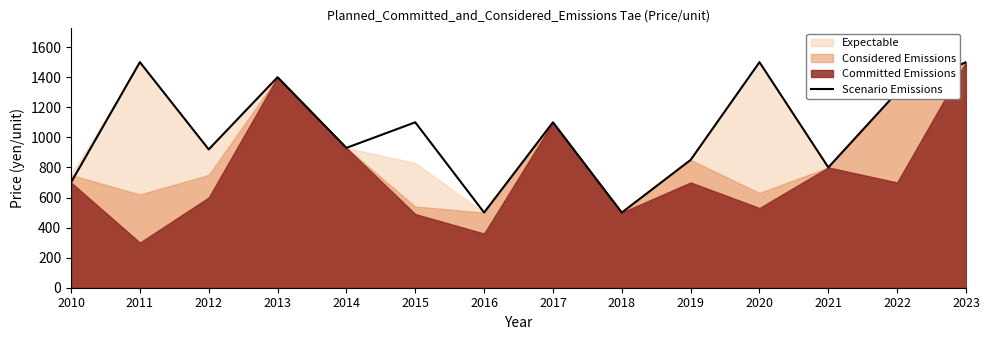

How many lines are shown in the chart?

1